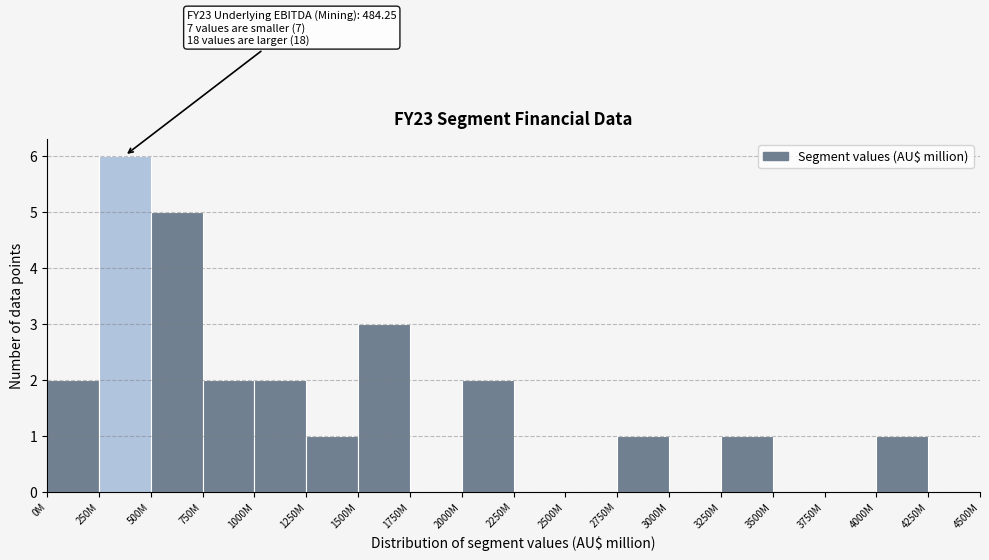

Reading left to right, extract all data points from this chart.

0M=2	250M=6	500M=5	750M=2	1000M=2	1250M=1	1500M=3	1750M=0	2000M=2	2250M=0	2500M=0	2750M=1	3000M=0	3250M=1	3500M=0	3750M=0	4000M=1	4250M=0